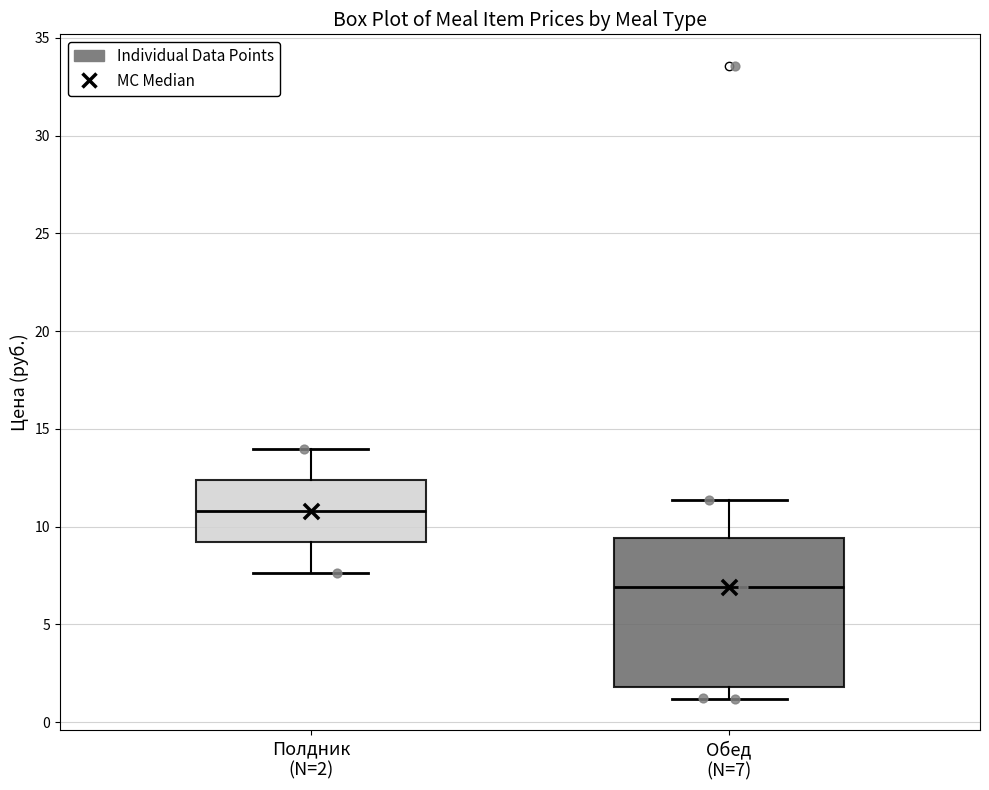

Reading left to right, transcribe this box plot: for each box, give where its median line is, the range the box spans, and where its two whiskers end, as read against the y-axis. The values are not printed on the chart, so give them approximately, as read against the axis.

Полдник (N=2): median 11.0, box 9.0 to 12.5, whiskers 7.5 to 14.0
Обед (N=7): median 7.0, box 2.0 to 9.5, whiskers 1.0 to 11.5